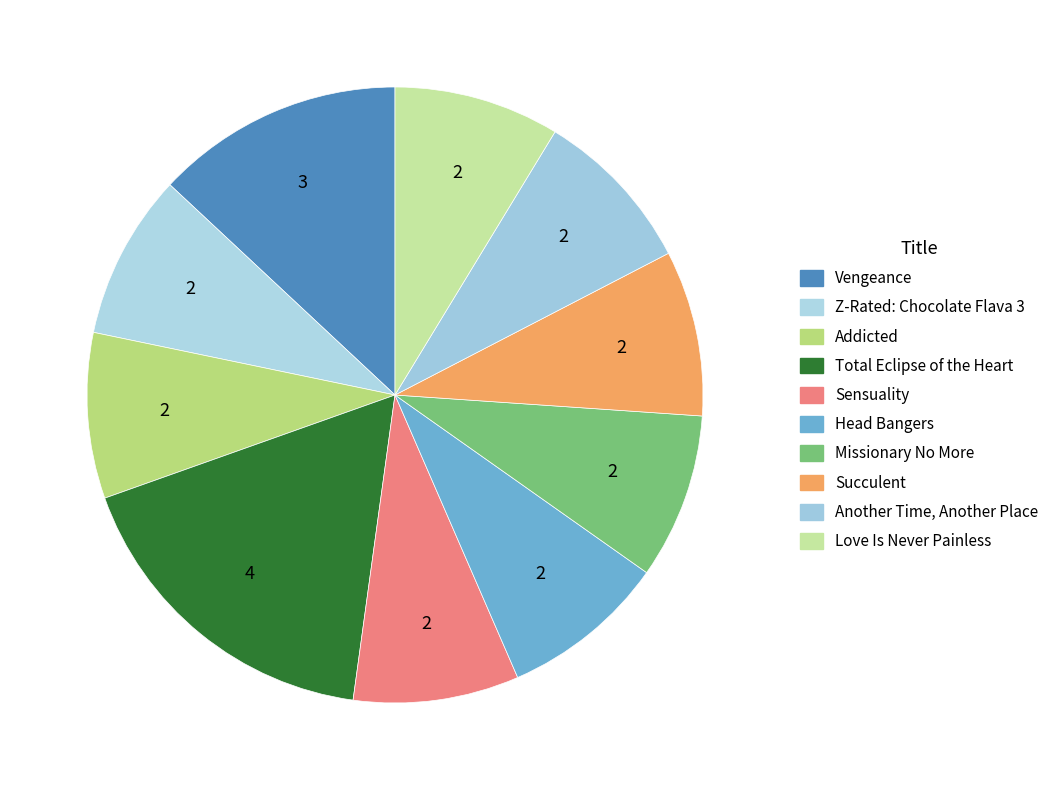

How many segments does this pie chart have?

10